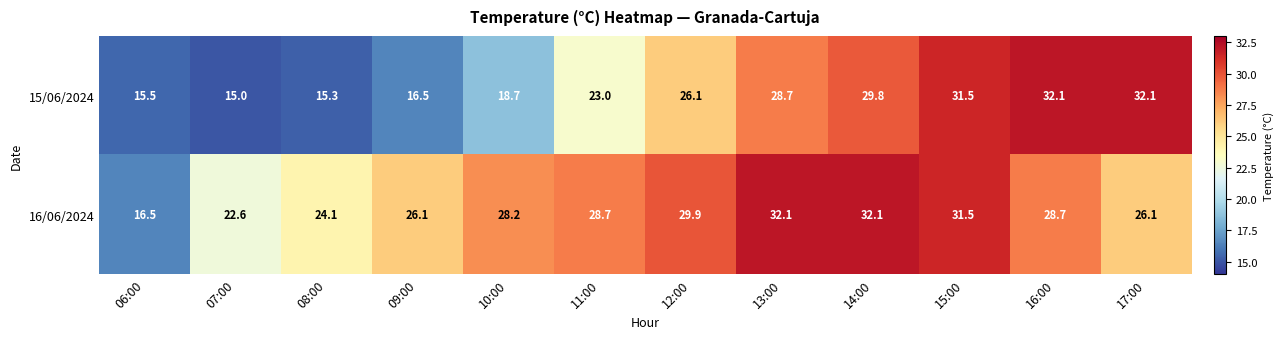

What is the approximate value of 15/06/2024 at 07:00?

15.0